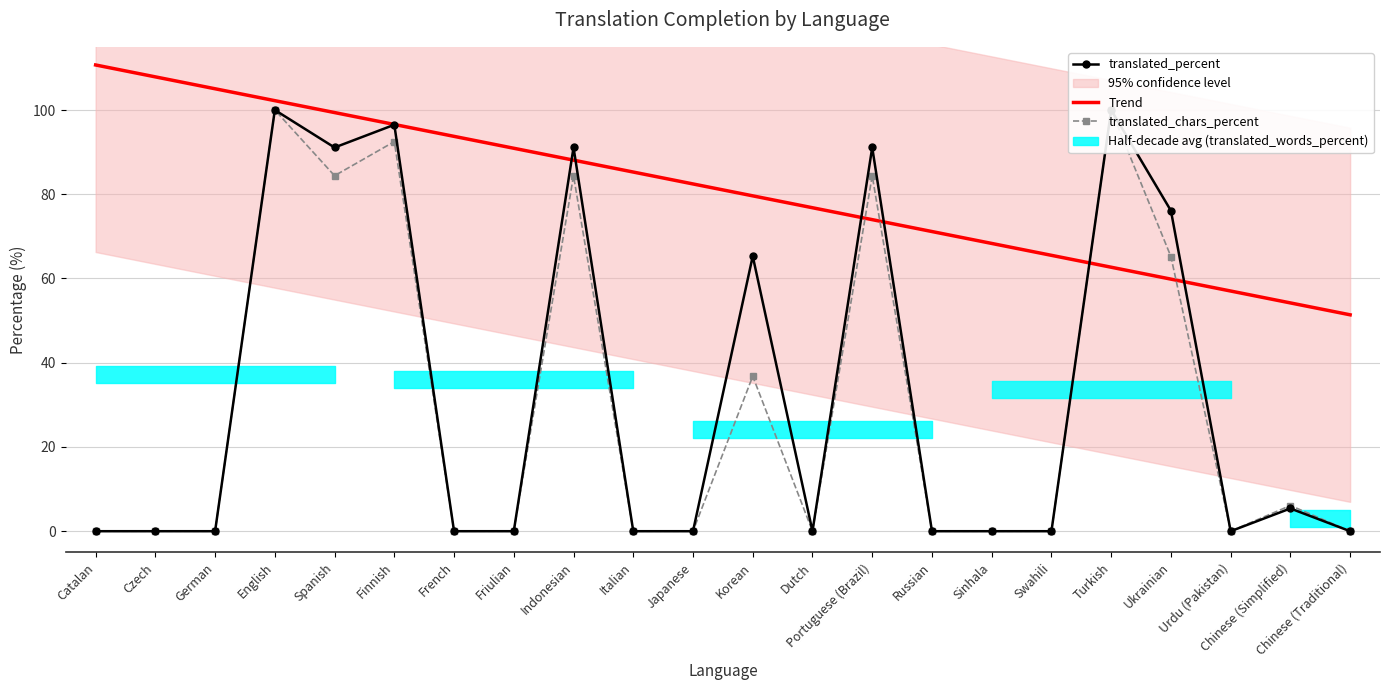

Where is the first local maximum for translated_percent?

English